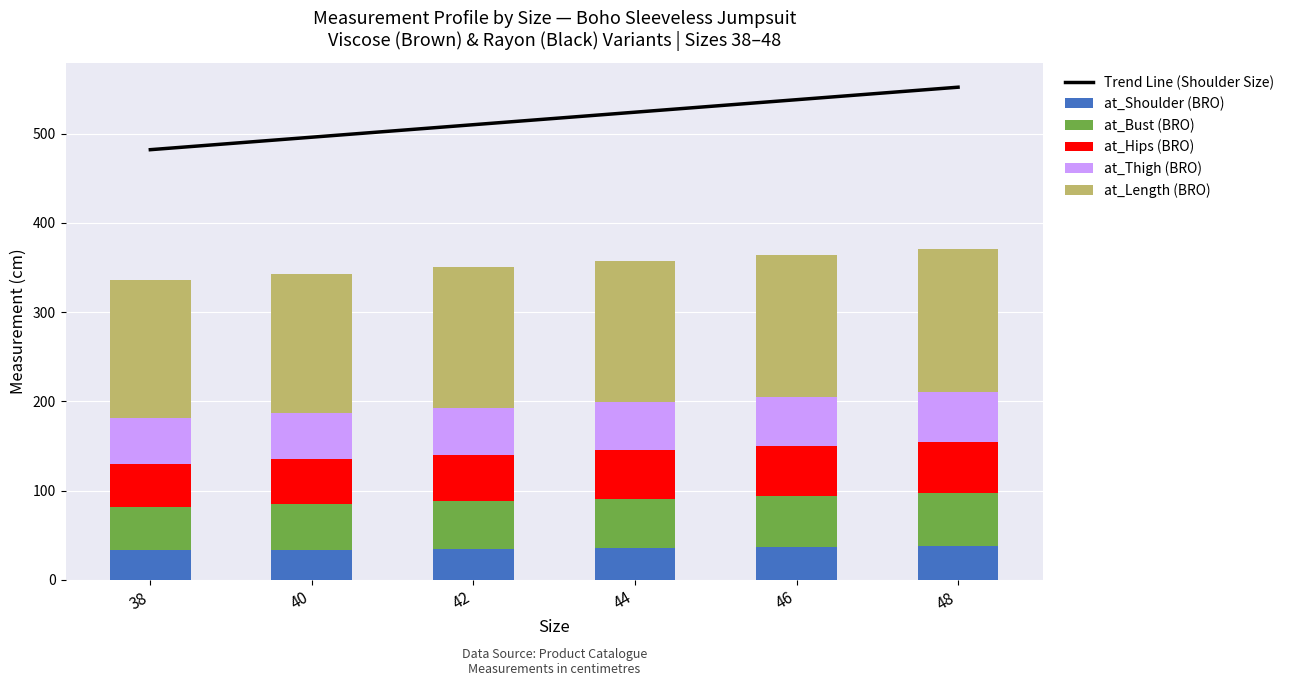

Reading left to right, what are all the values shown in this chart?

Trend Line (Shoulder Size): 482	496	510	524	538	552
at_Shoulder (BRO): 33	34	35	36	37	38
at_Bust (BRO): 49	51	53	55	57	59
at_Hips (BRO): 48	50	52	54	56	58
at_Thigh (BRO): 51	52	53	54	55	56
at_Length (BRO): 155	156	157	158	159	160